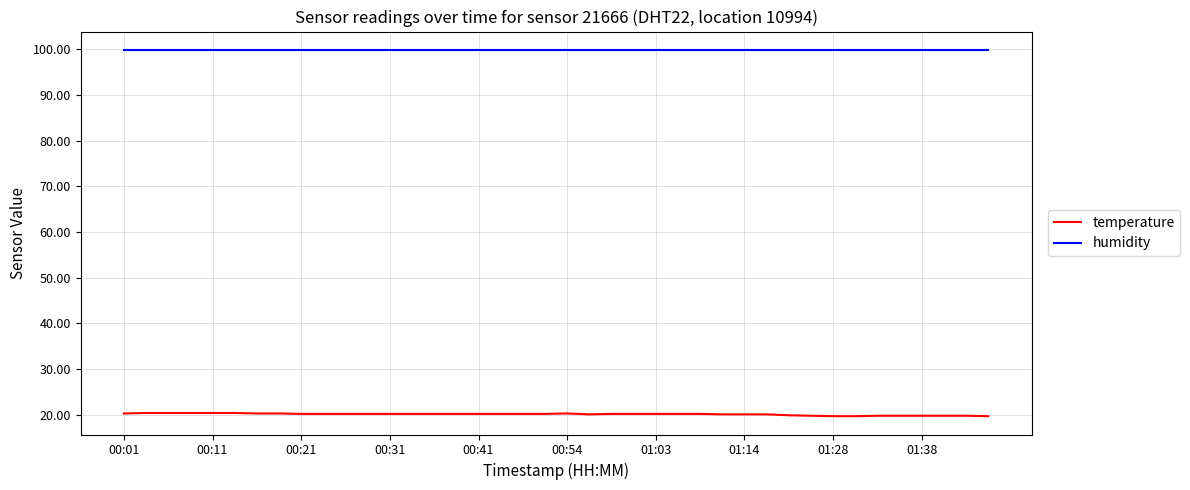

True or false: humidity and temperature cross at least once.

False